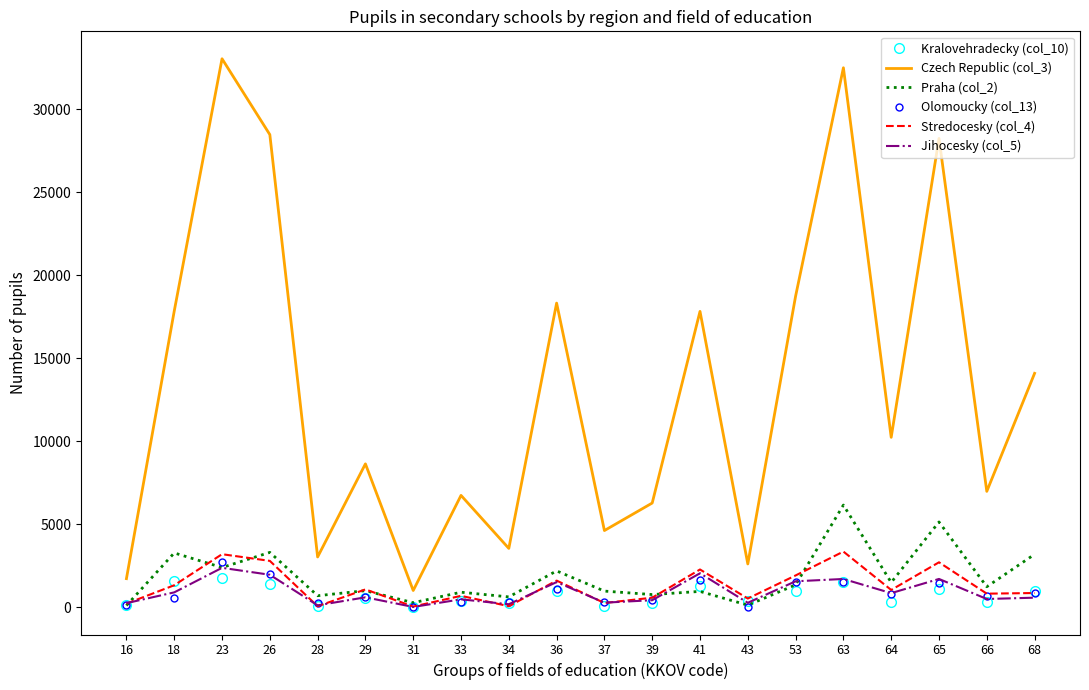

At how many categories does at least one series exceed 19714?

4